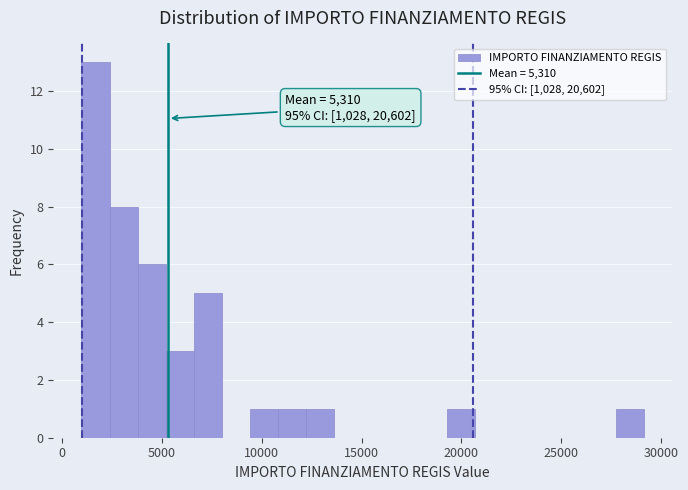

Read against the x-axis, roughly where is the centre of the tallest bar?

1500